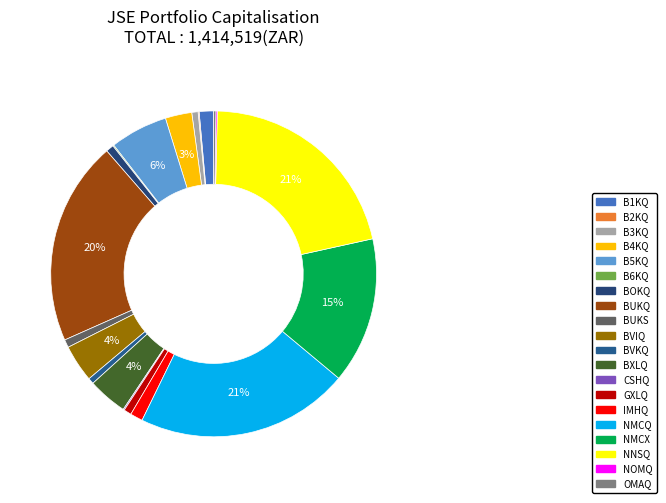

Approximately how many times larger is the value at B6KQ compared to BUKS?

0.1